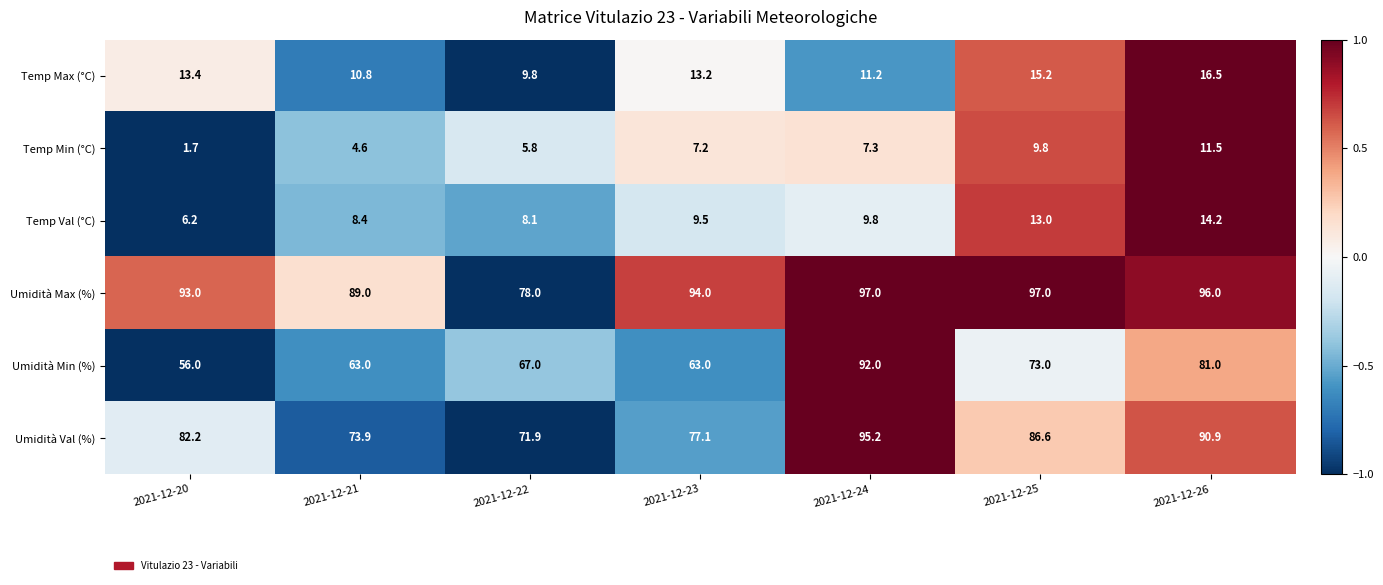

Where does the Temp Min (°C) series first go above 7?

2021-12-23